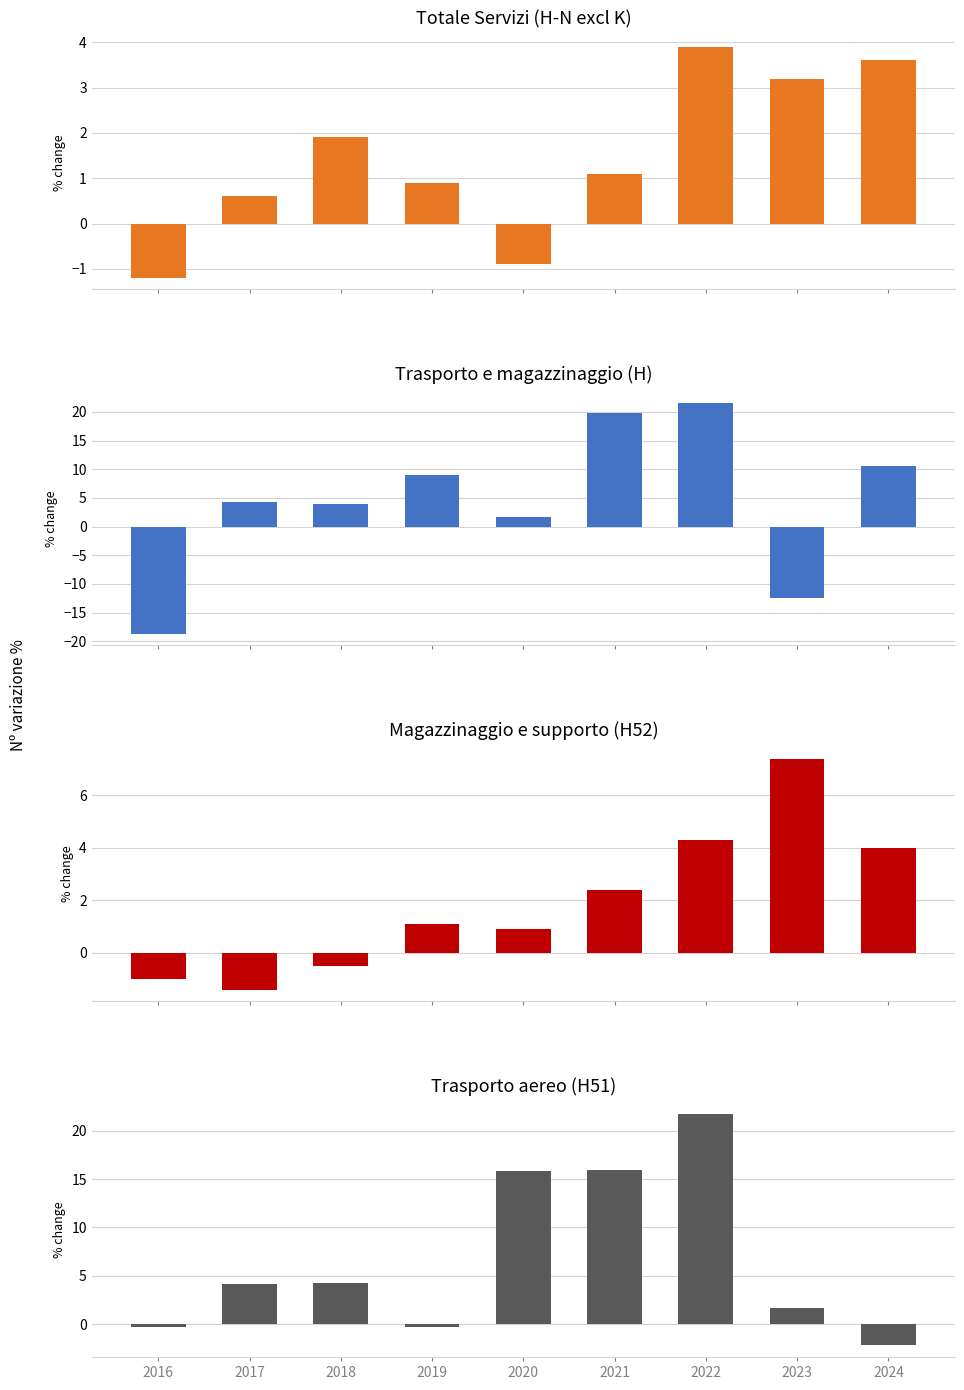

The value of Trasporto aereo (H51) at 2023 is 1.0. True or false?

False